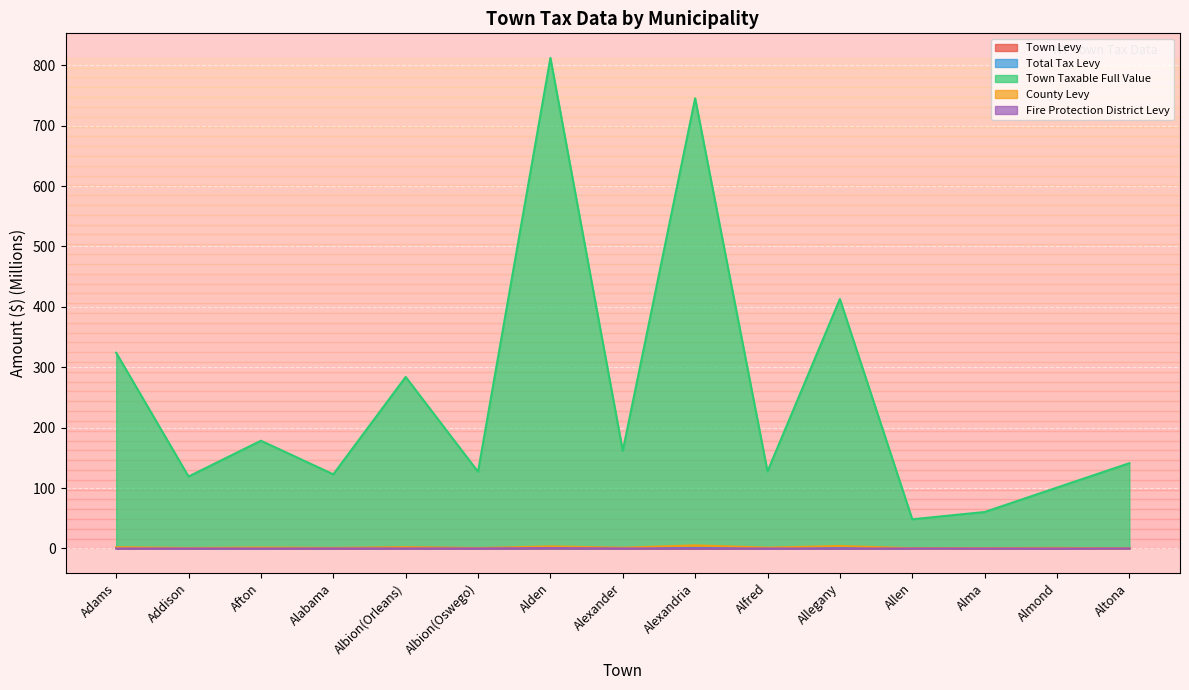

Between Alabama and Alma, which is larger?

Alma